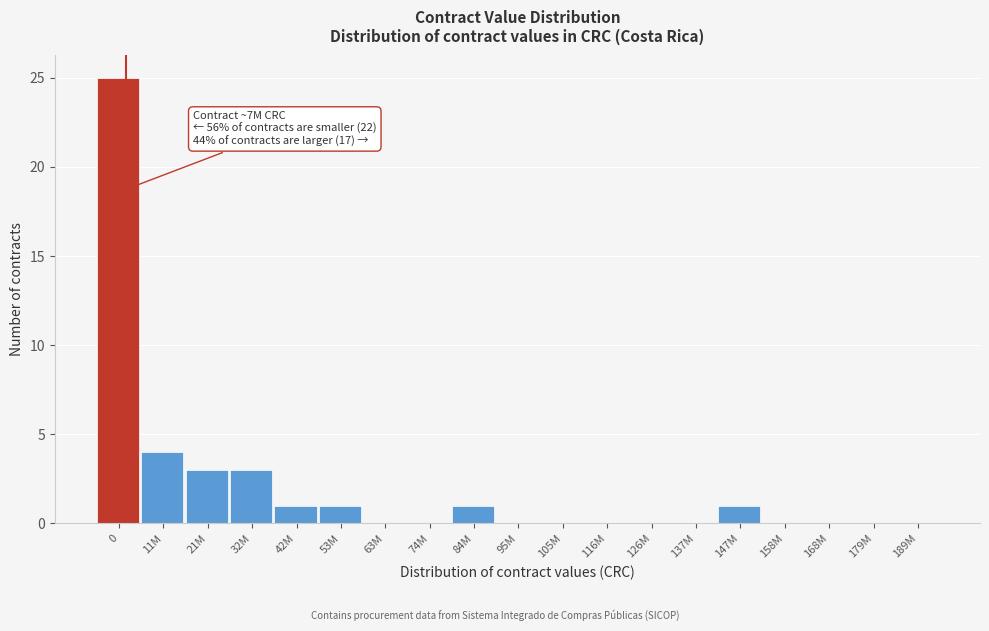

Reading left to right, transcribe all the data shown in this chart.

0=25	11M=4	21M=3	32M=3	42M=1	53M=1	63M=0	74M=0	84M=1	95M=0	105M=0	116M=0	126M=0	137M=0	147M=1	158M=0	168M=0	179M=0	189M=0